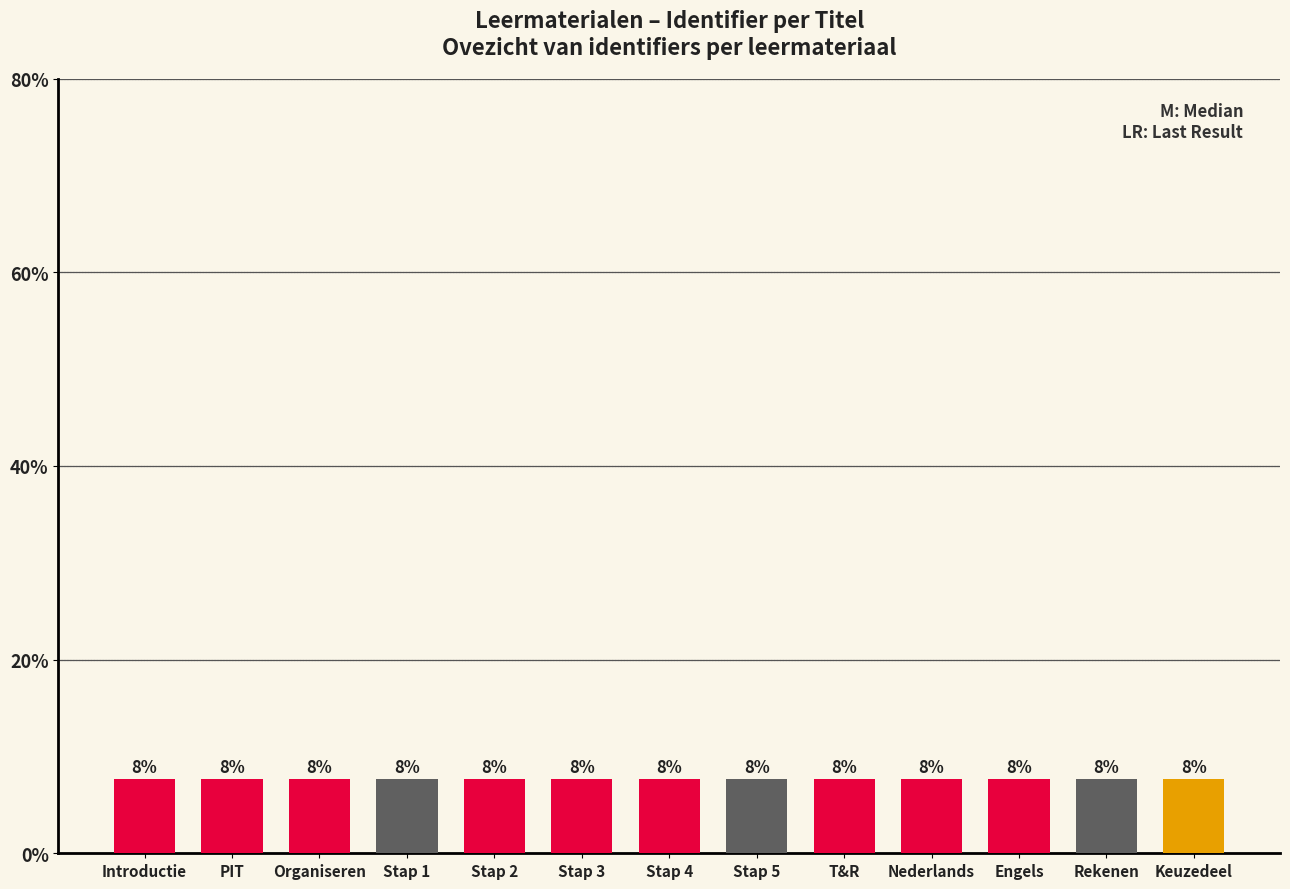

How many bars are there in total?

13